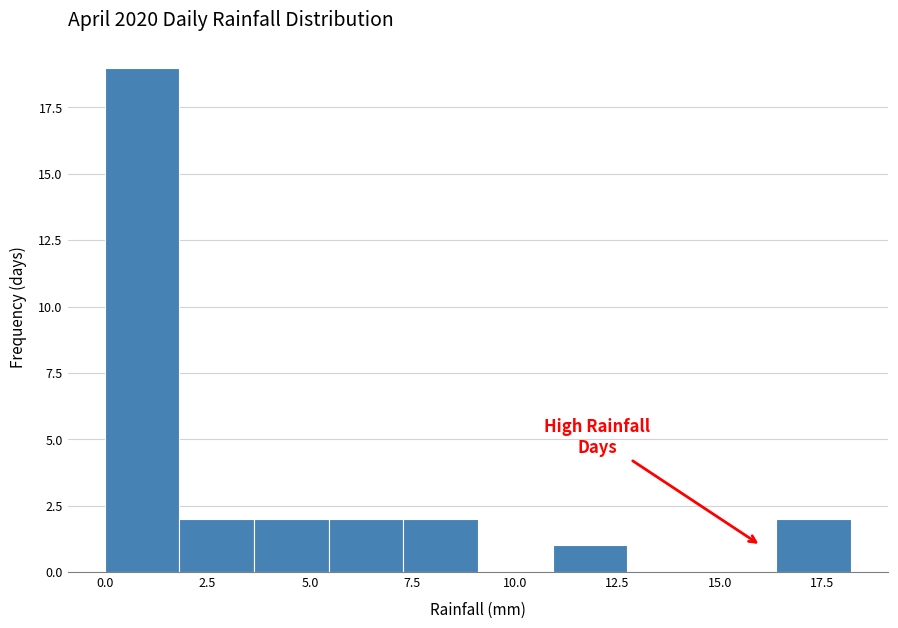

Around what value on the x-axis is the tallest bar? Give the approximate position of its centre, as read against the axis.

1.0